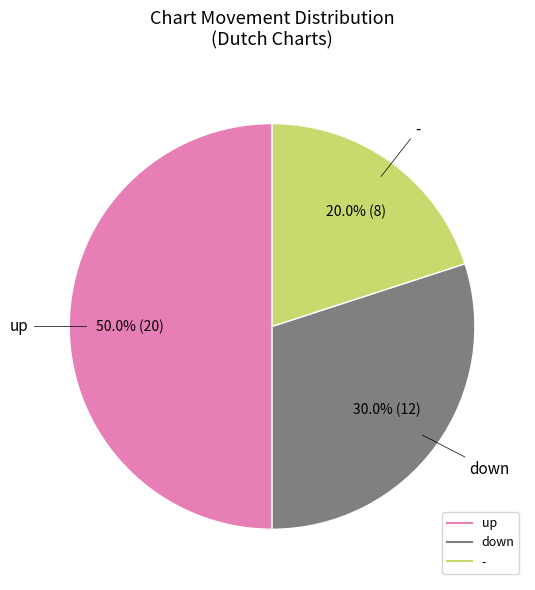

To the nearest percent, what is the average slice percentage?

33%